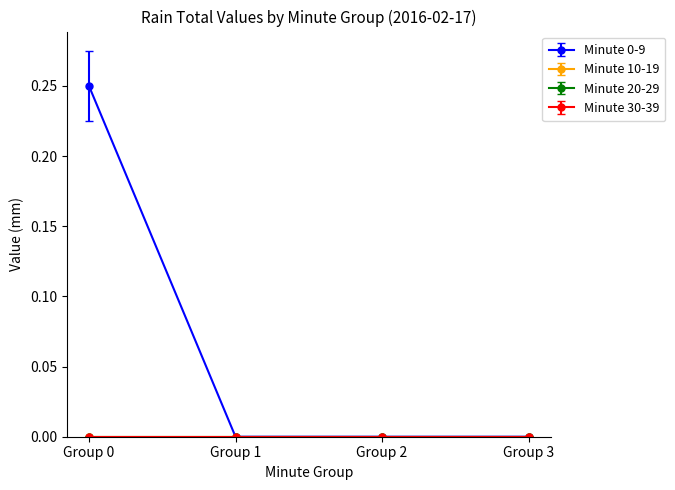

Which label corresponds to the smallest value in the chart?

Minute 10